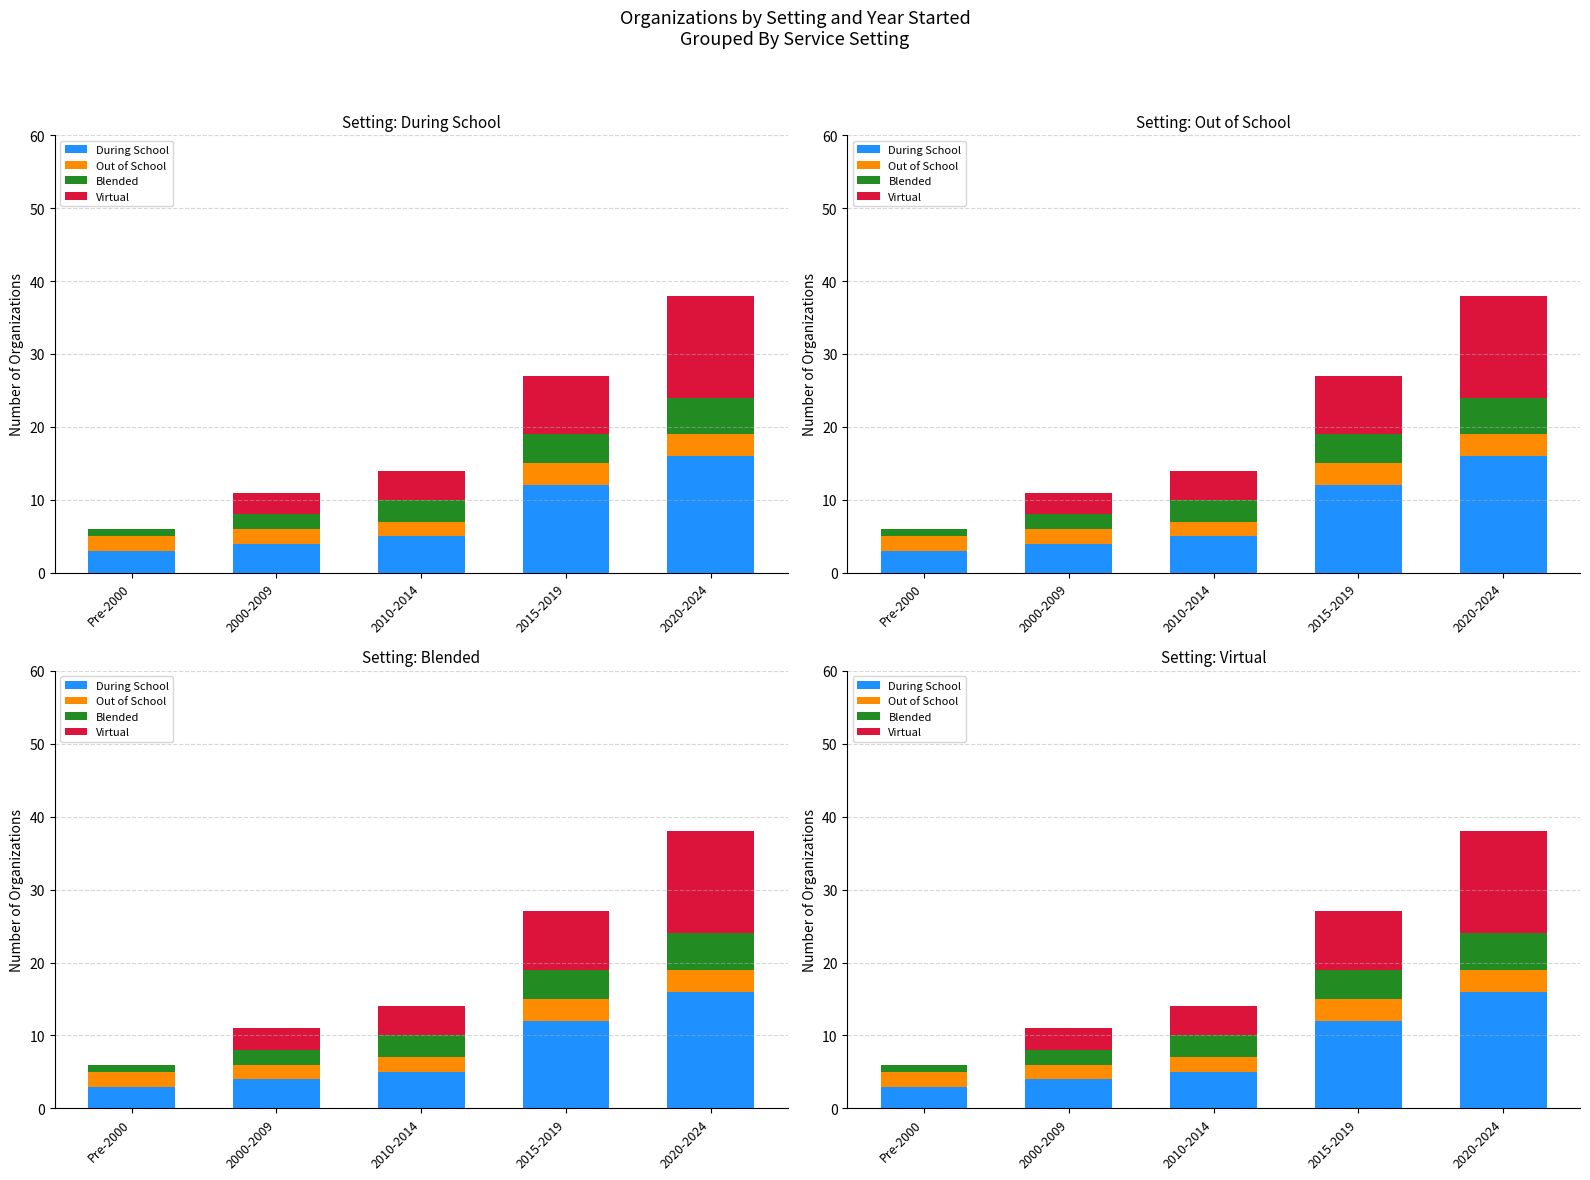

What is the average value of the During School series?

8